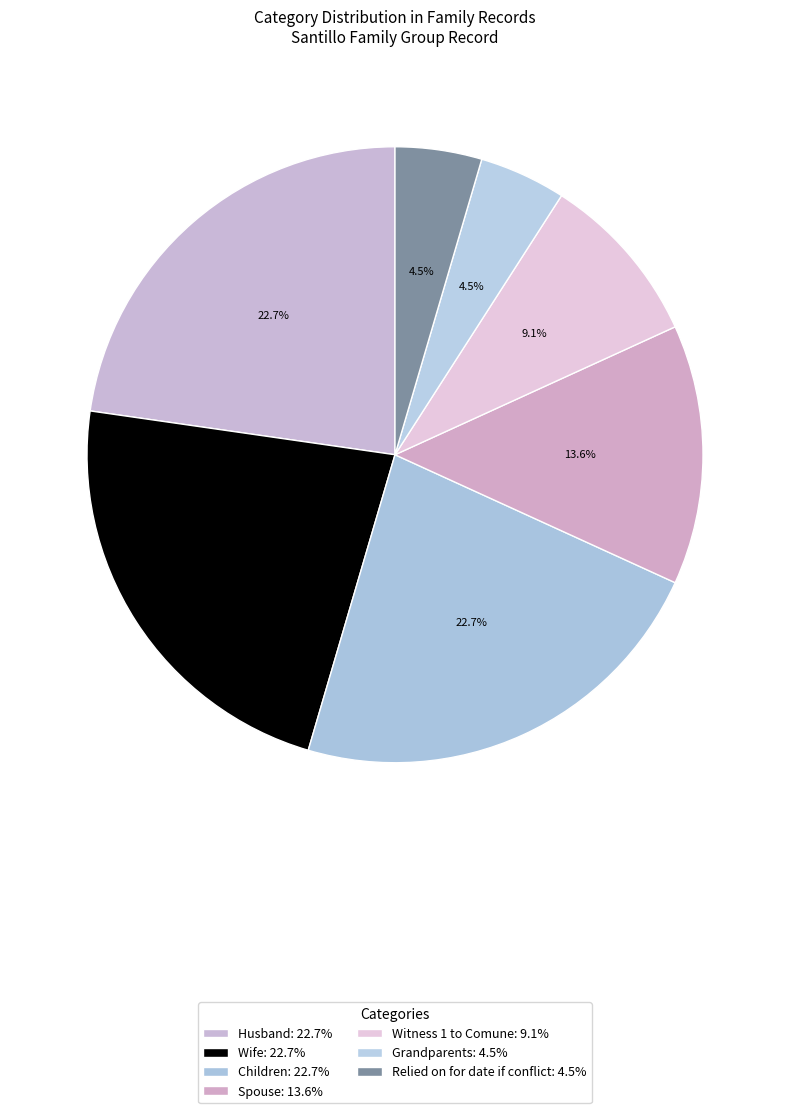

To the nearest percent, what is the combined percentage of Spouse and Witness 1 to Comune?

23%